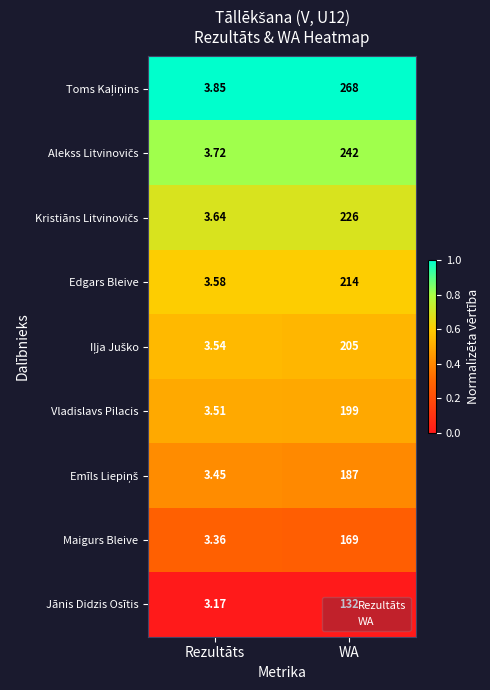

At which label is Maigurs Bleive closest to 86?

Rezultāts